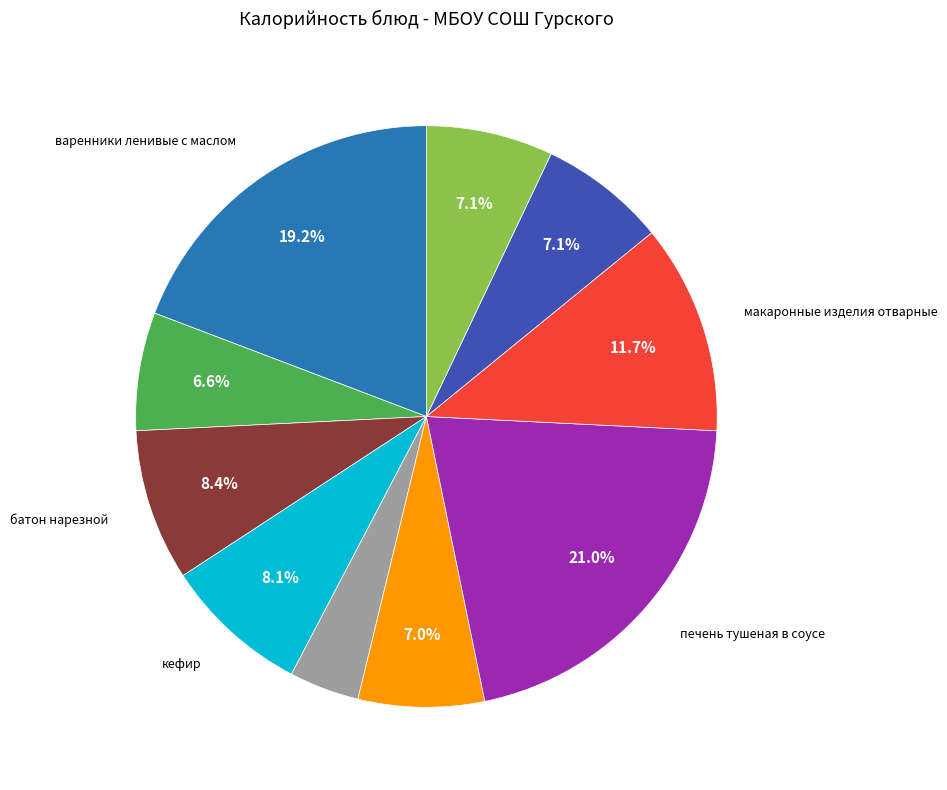

How many segments does this pie chart have?

10